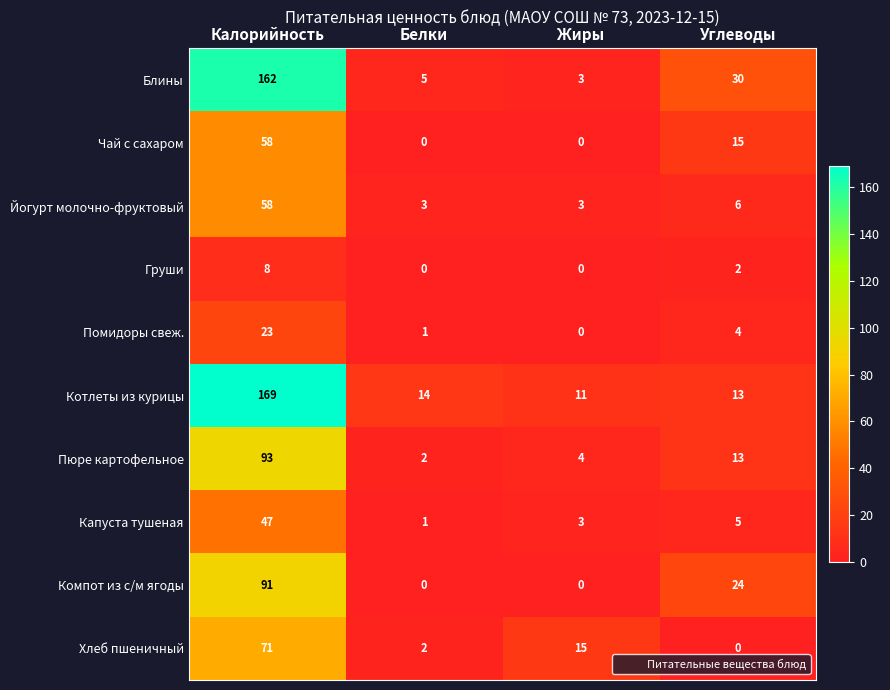

Which series changed the most between Жиры and Углеводы?

Блины